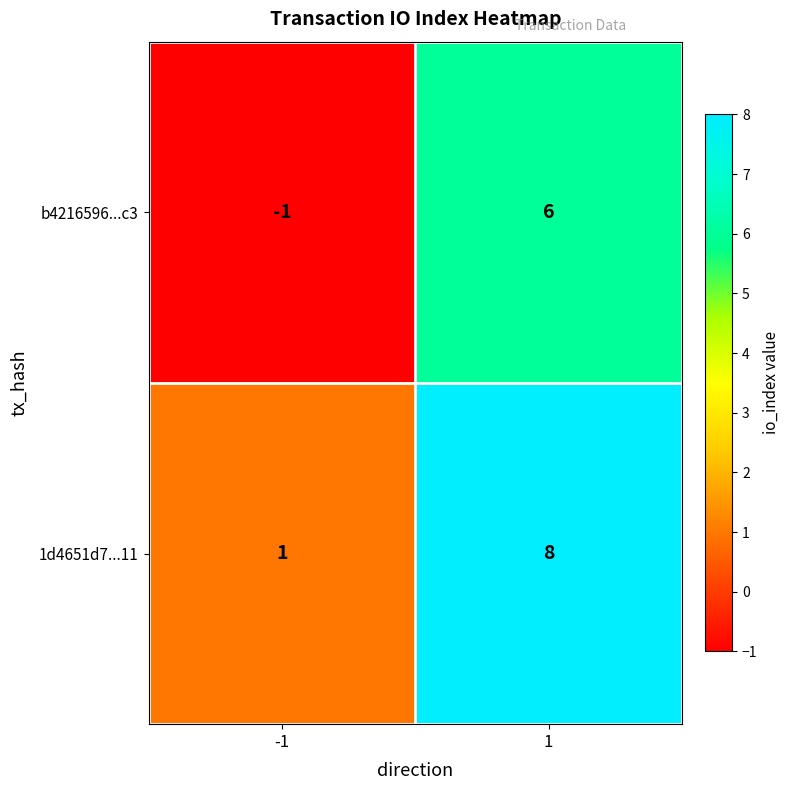

Is it true that b4216596...c3 equals 6 at 1?

True